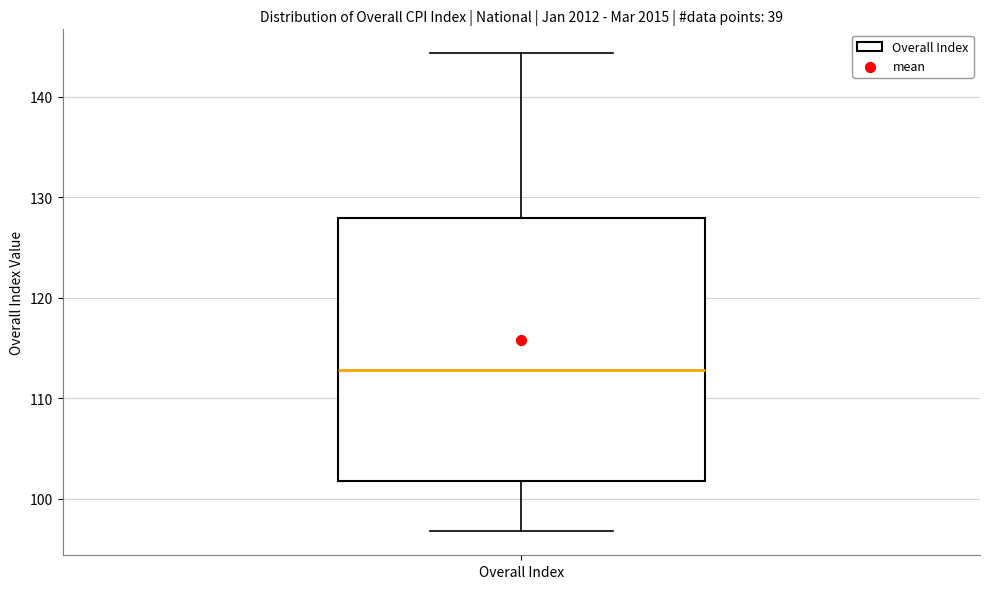

Read this box plot against the y-axis: the position of the median line, the range covered by the box, and the ends of both whiskers. The values are not printed on the chart, so give them approximately, as read against the axis.

median 113, box 102 to 128, whiskers 97 to 144